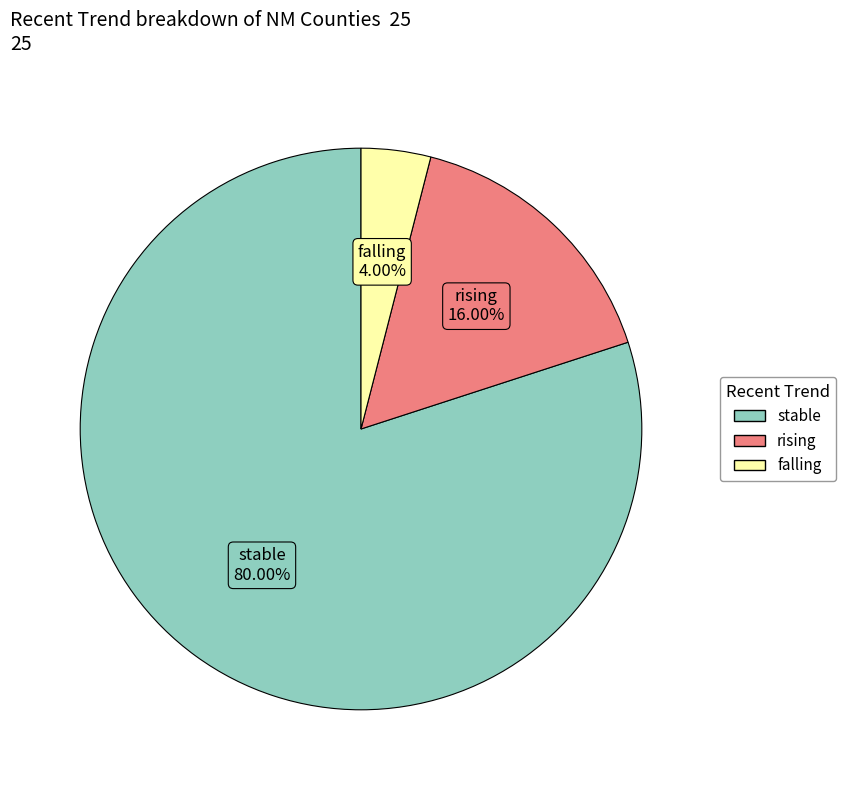

Rank the categories by value from highest to lowest.

stable, rising, falling